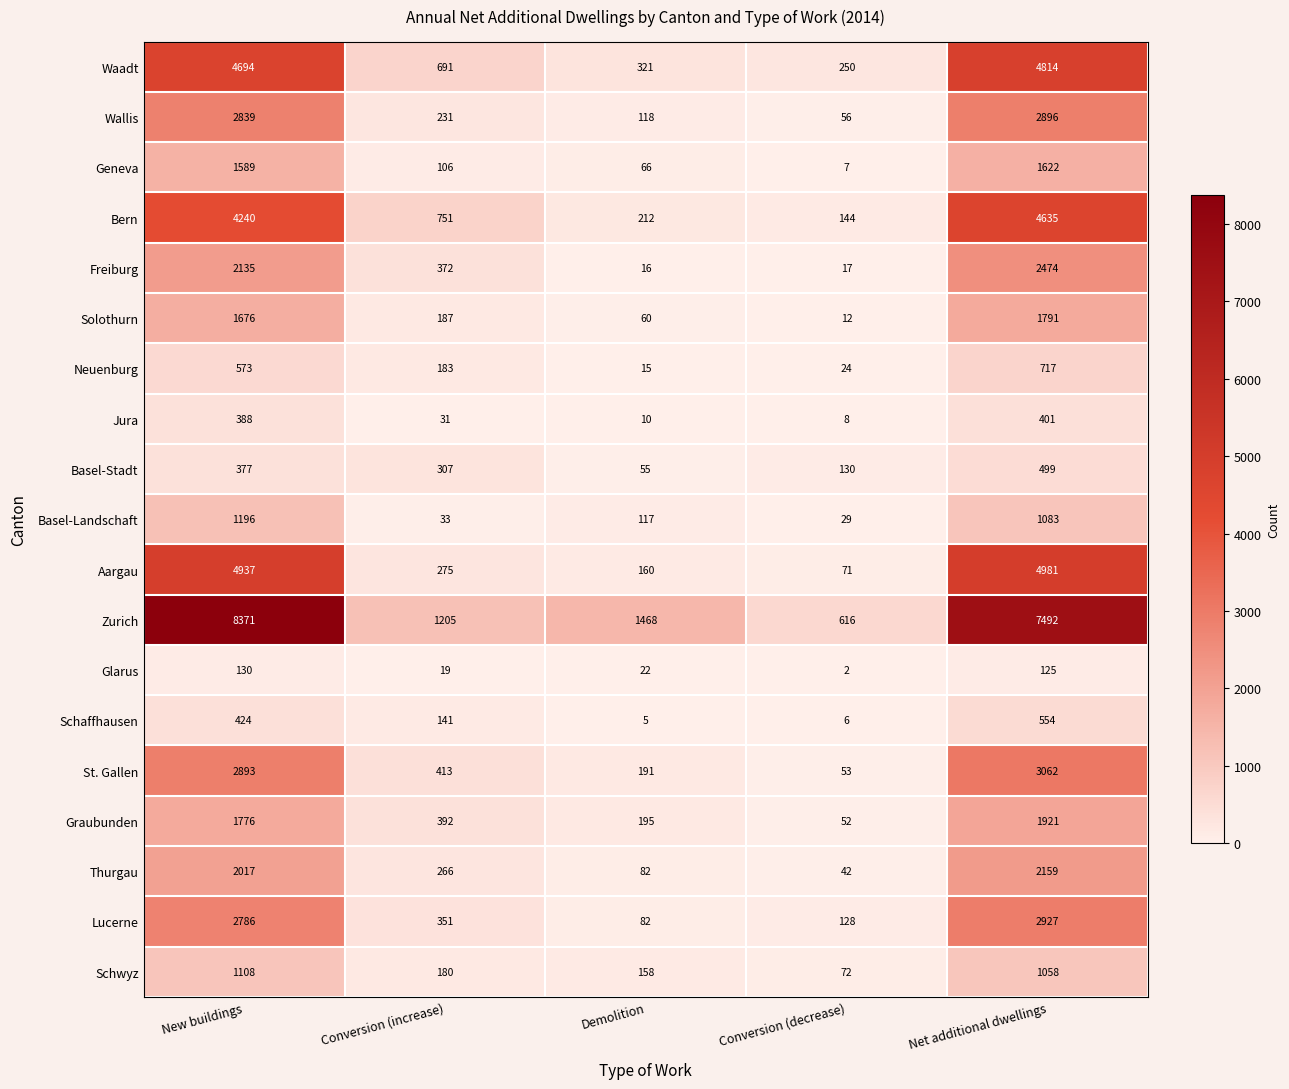

What is the total value across all series at Conversion (decrease)?

1719